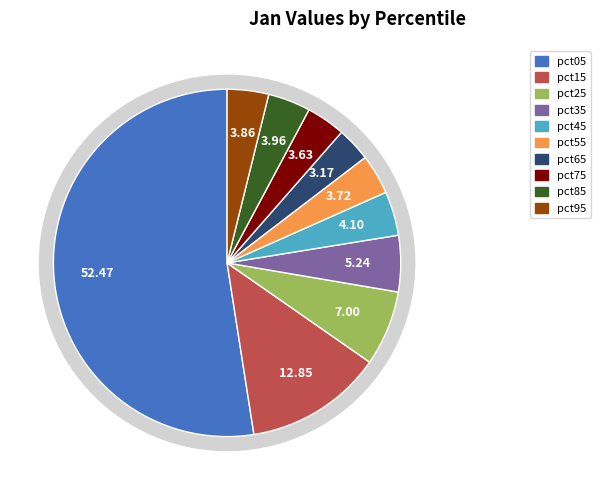

How many slices are in this pie chart?

10